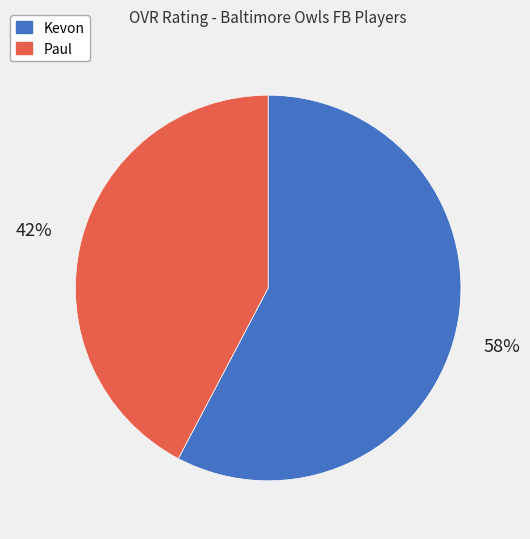

Is the sum of Paul and Kevon greater than half?

Yes